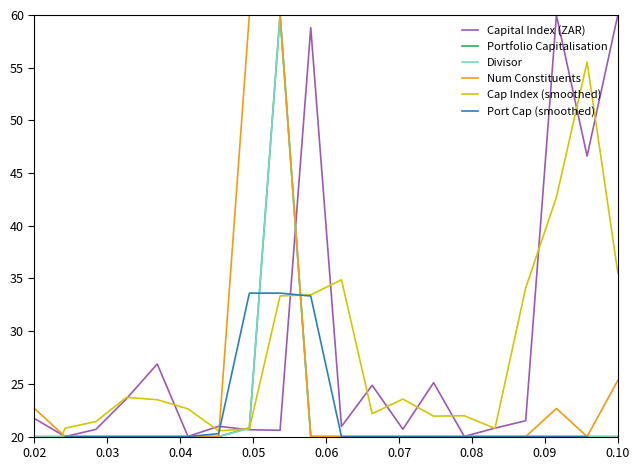

What is the maximum value for Capital Index (ZAR)?

60.0